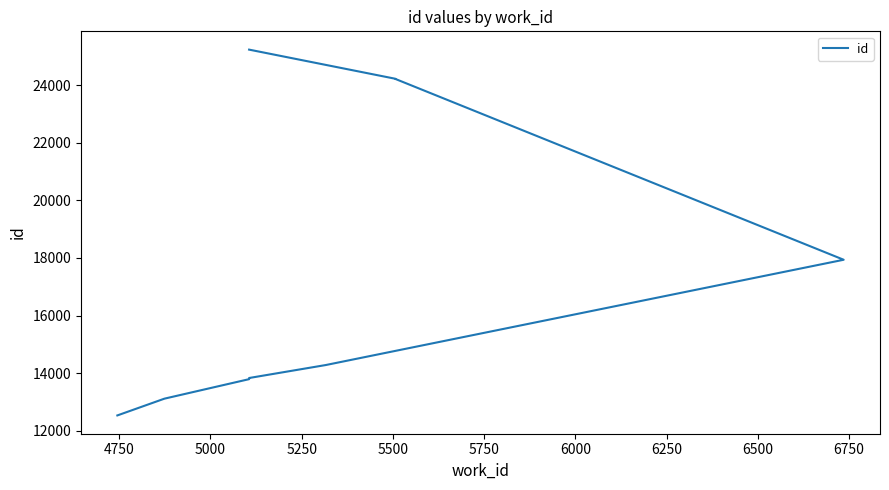

How many lines are shown in the chart?

1